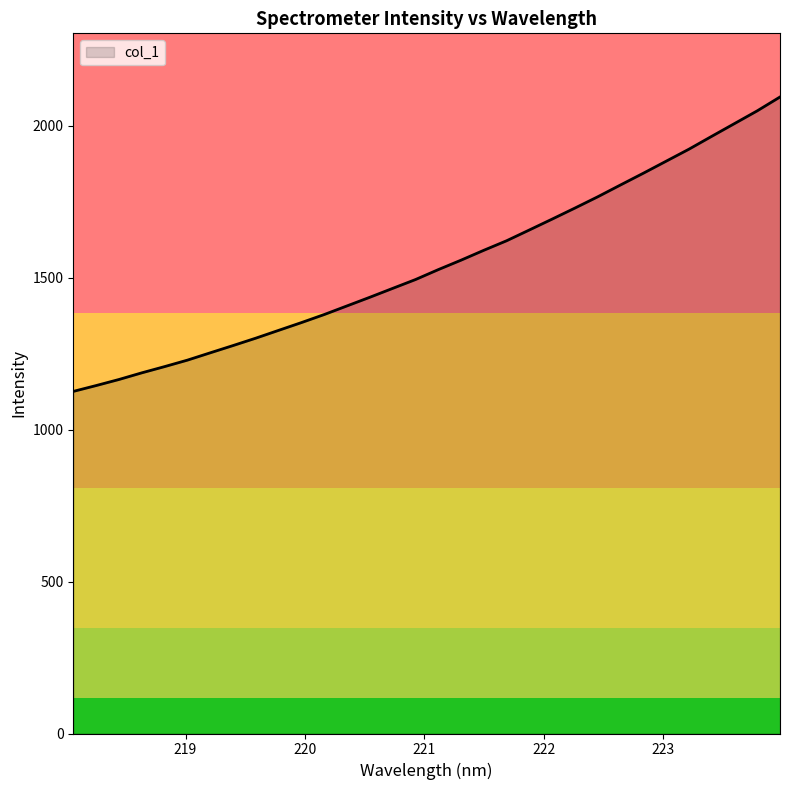

What is the maximum value shown in the chart?

2094.1